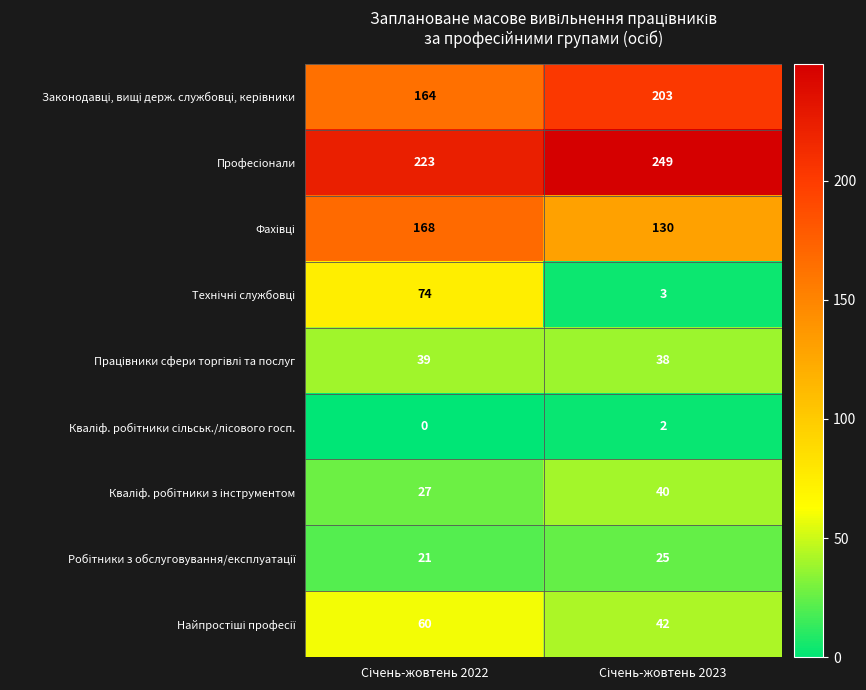

What is the maximum value shown in the chart?

249